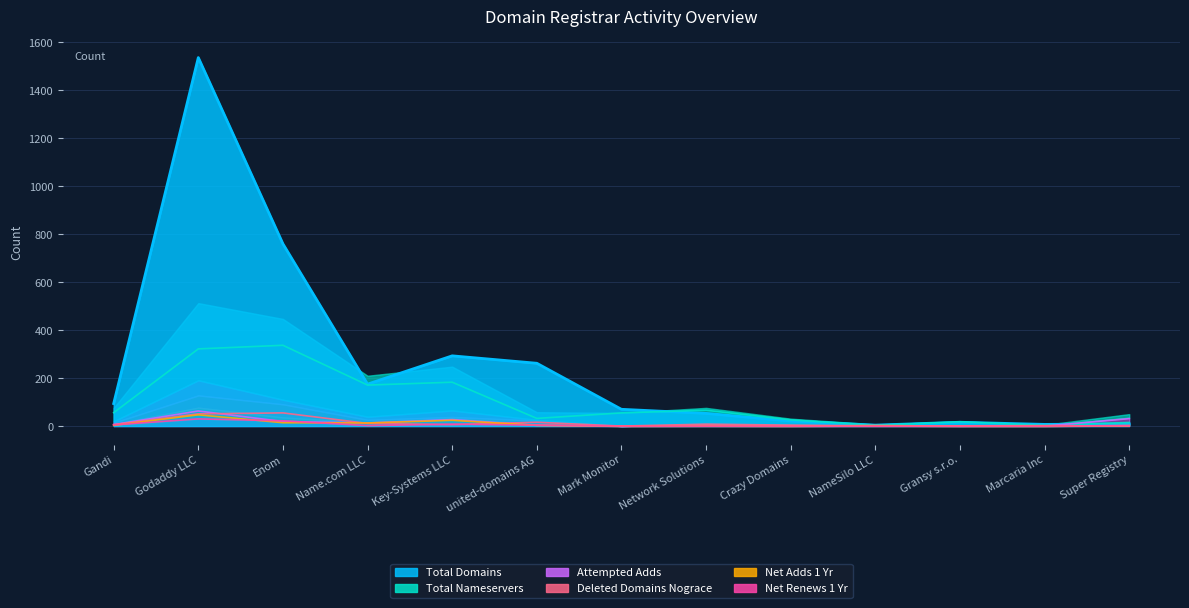

True or false: net-renews-1-yr and total-nameservers intersect in this chart.

False